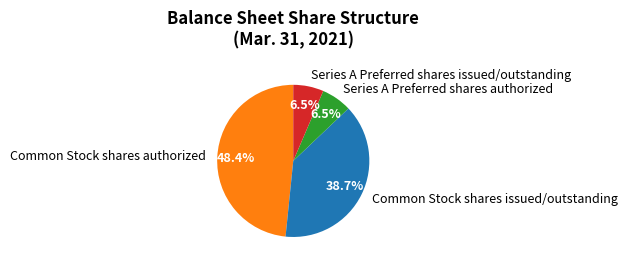

To the nearest percent, what is the average slice percentage?

25%